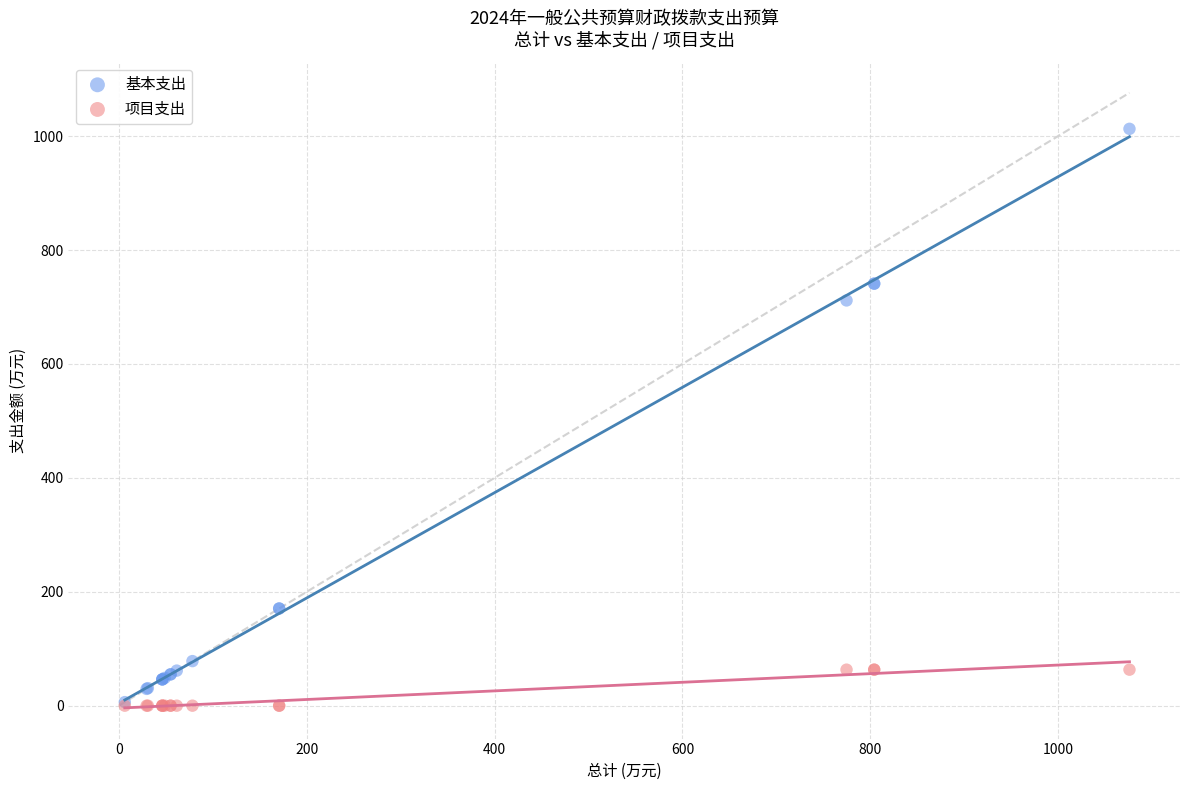

In the 基本支出 series, what Y value is closest to 509?

711.5